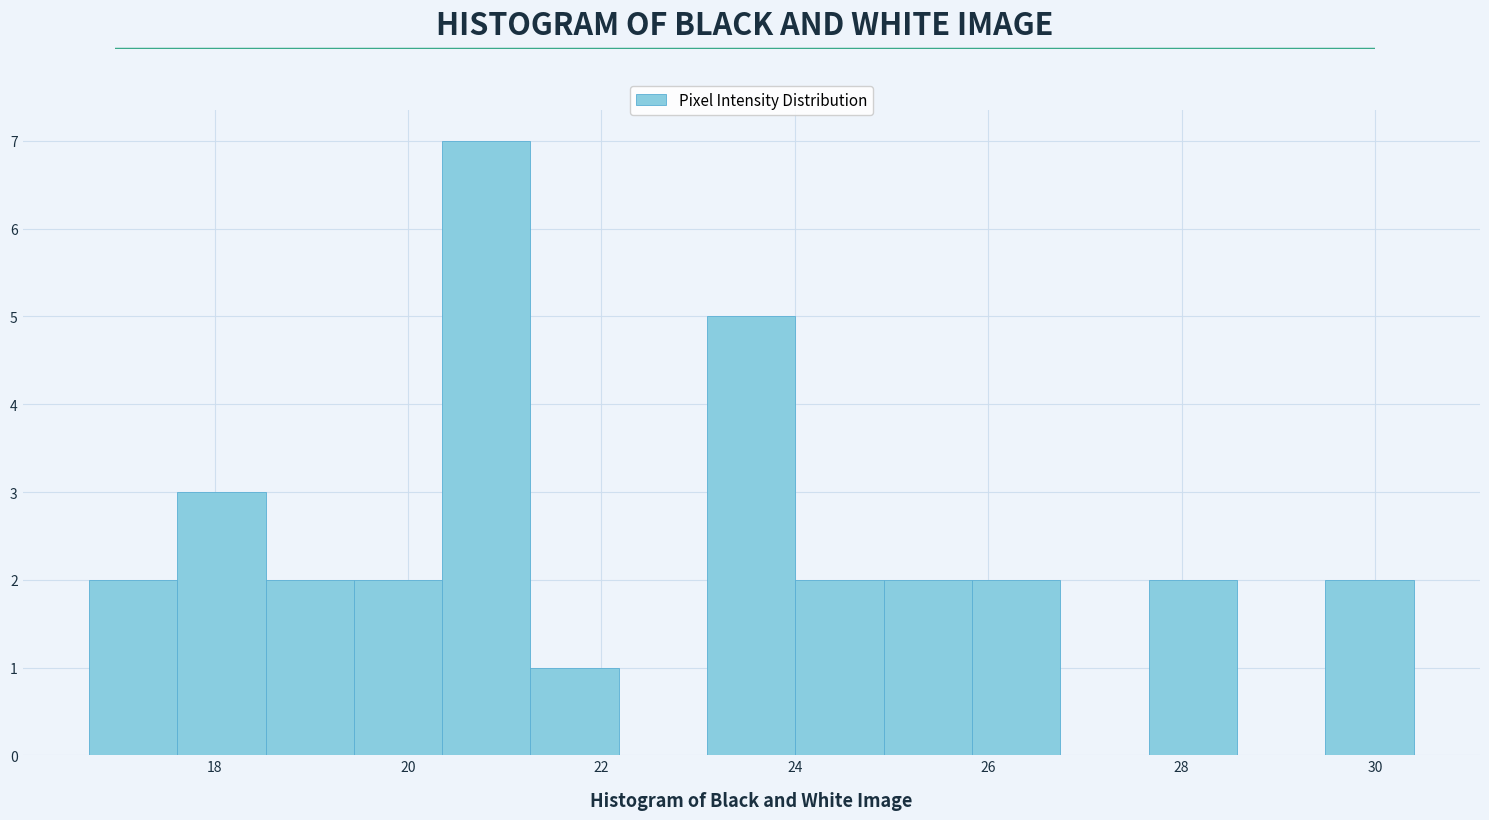

What is the height of the bar covering 27.6 to 28.6 on the x-axis? Neither the bar edges nor the heights are printed on the chart, so give them approximately, as read against the axes.

2